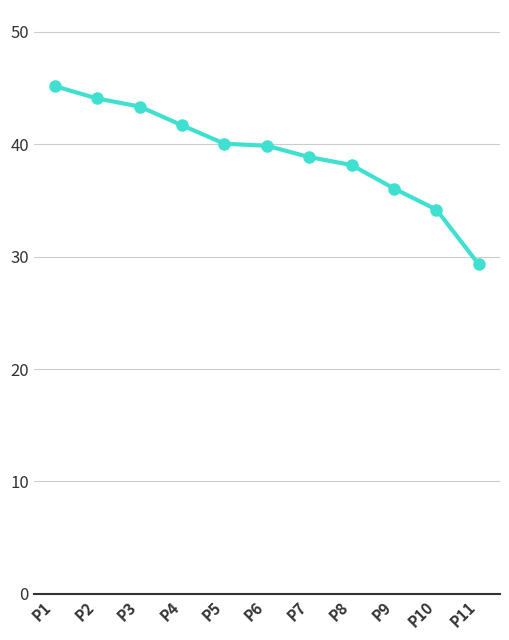

What value does the data have at P11?

29.3